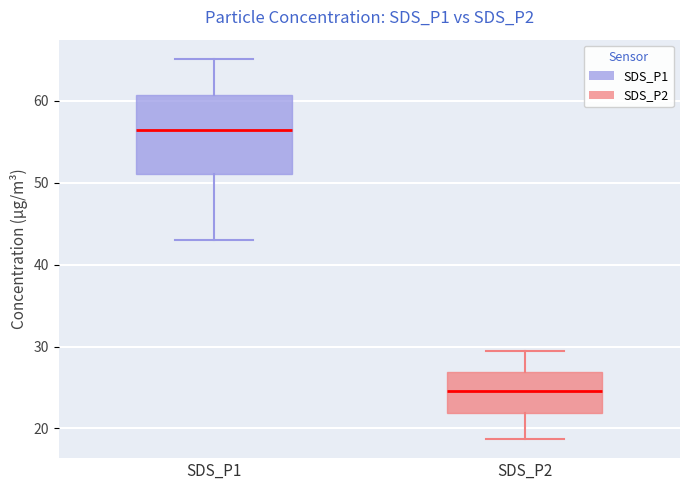

Where does the upper whisker of the box for SDS_P2 end on the y-axis? The values are not printed on the chart, so give them approximately, as read against the axis.

30